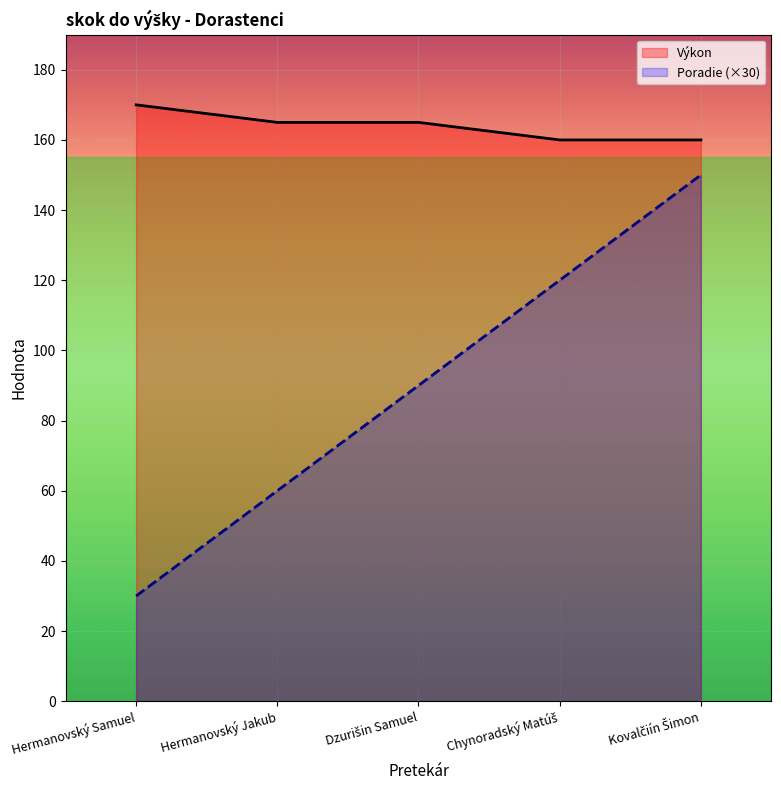

The value of Poradie (×30) at Hermanovský Jakub is 88. True or false?

False